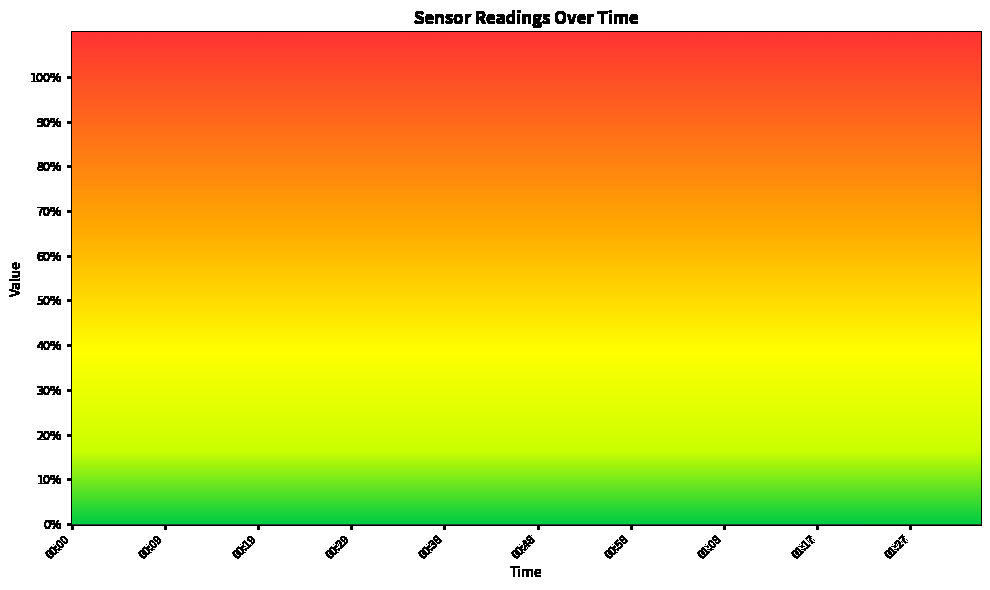

Which series ends up on top after the final intersection of SDS_P2 and SDS_P1?

SDS_P1